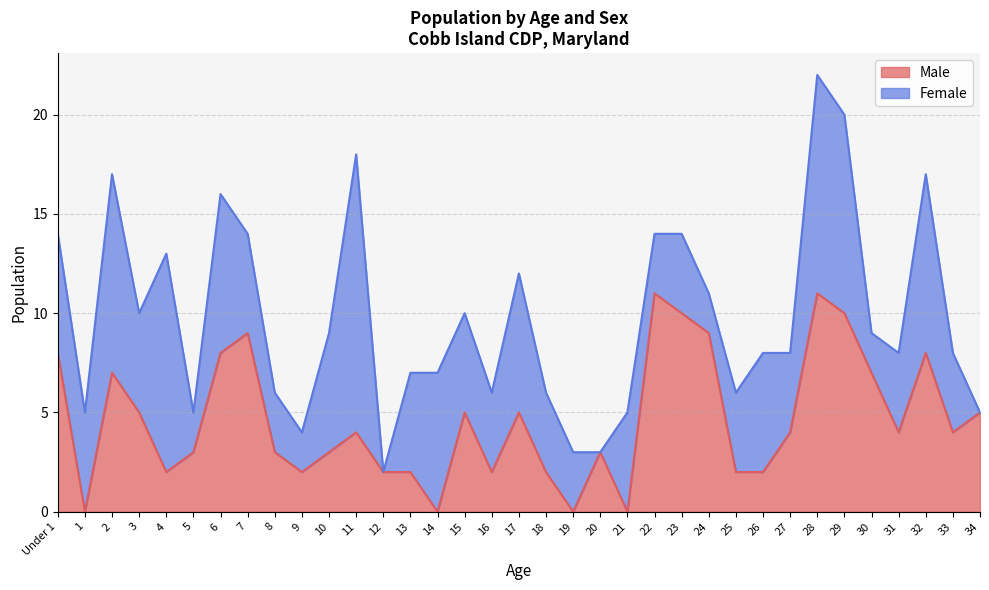

Where is the data nearest to the value 5?

3